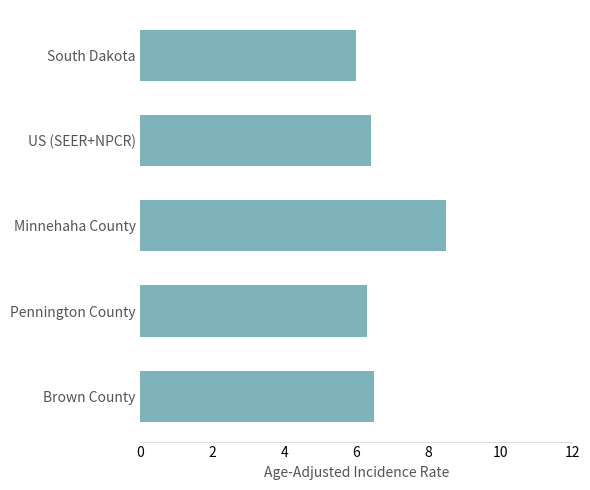

Reading top to bottom, list all the values displayed in this chart.

South Dakota=6.0	US (SEER+NPCR)=6.4	Minnehaha County=8.5	Pennington County=6.3	Brown County=6.5